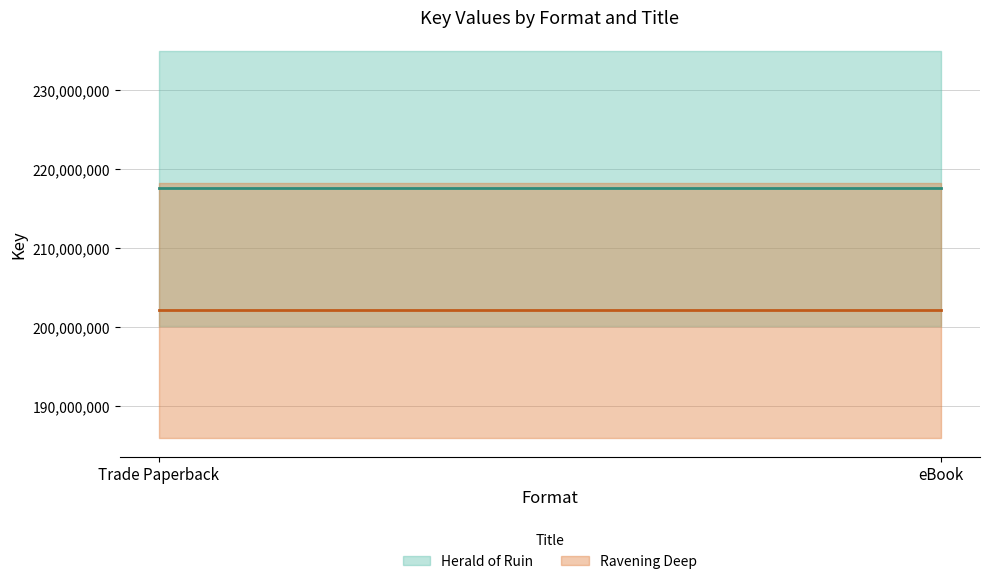

What is the minimum value for Ravening Deep?

202135817